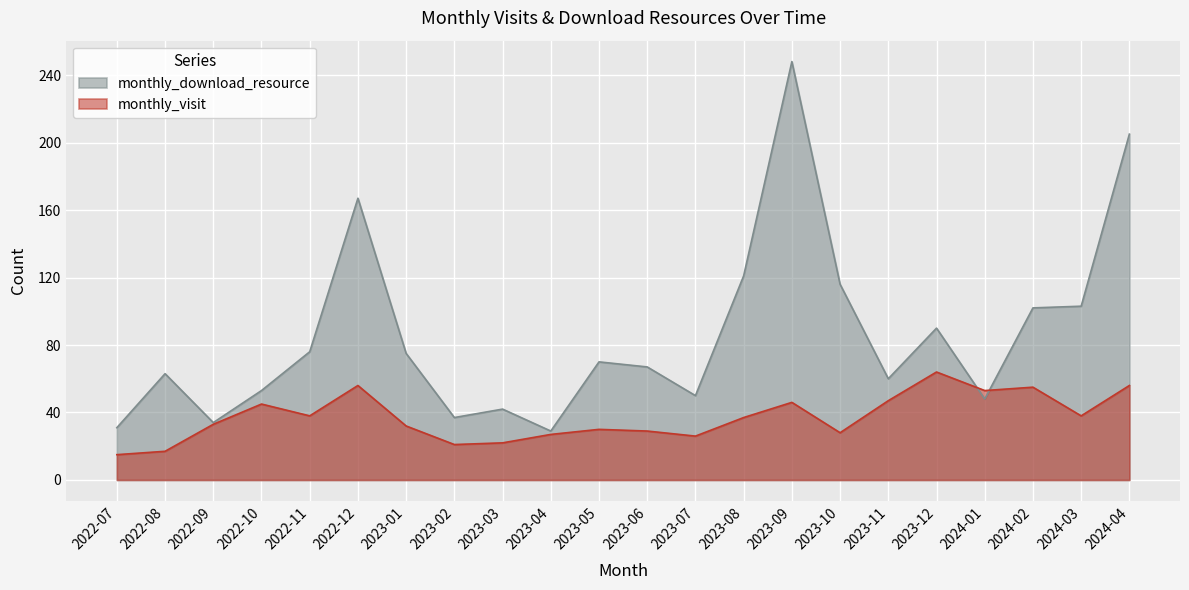

What is the smallest value displayed?

15